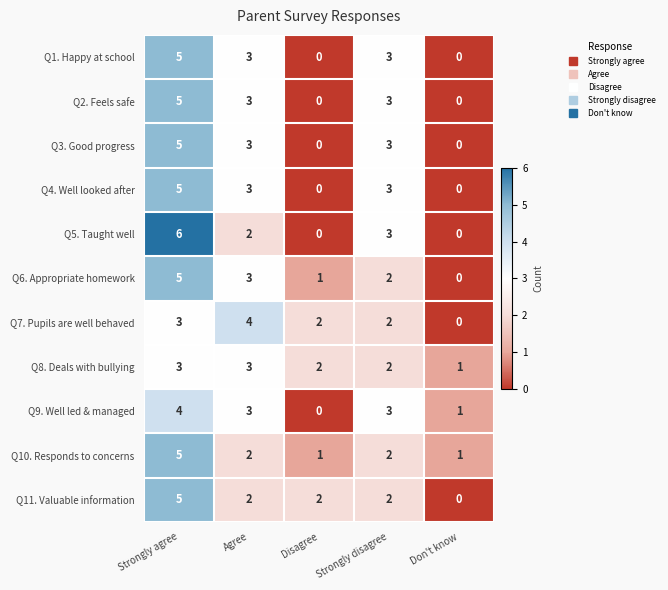

Is it true that Q11. Valuable information equals -3 at Don't know?

False